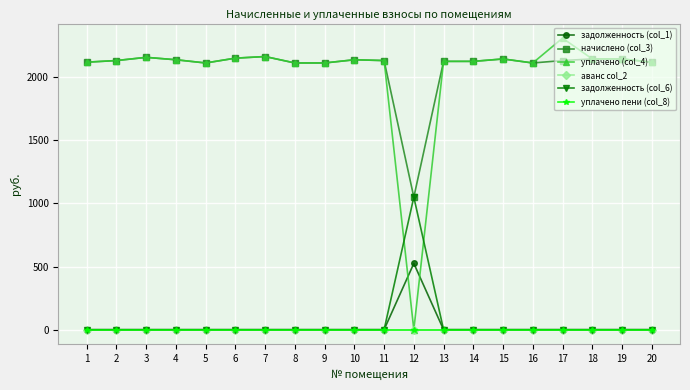

At which label does уплачено (col_4) reach its minimum?

12